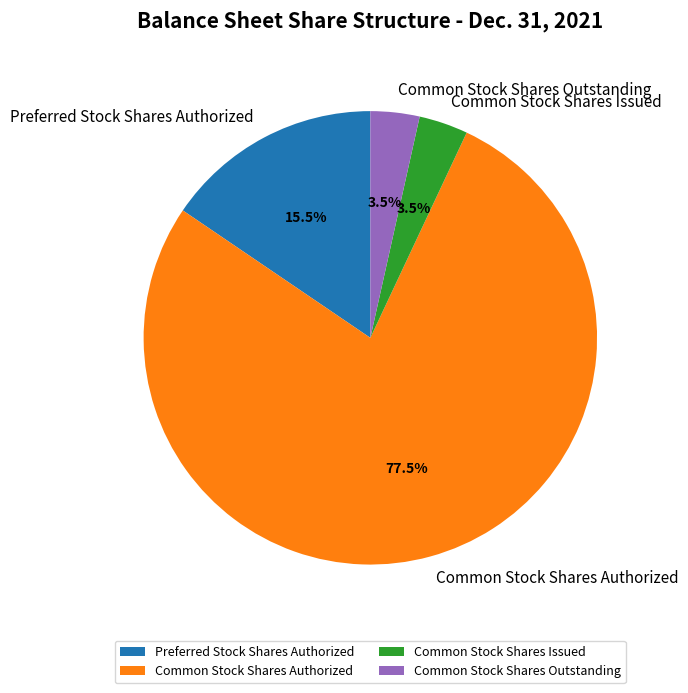

What is the ratio of the value at Preferred Stock Shares Authorized to the value at Common Stock Shares Issued?

4.4